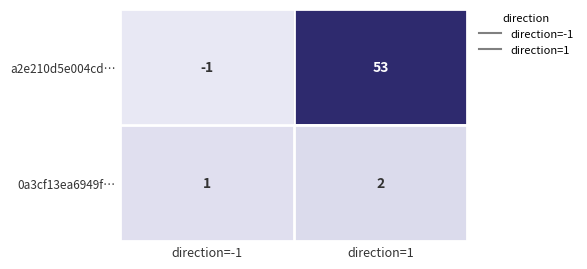

What is the average value of the a2e210d5e004cd… series?

26